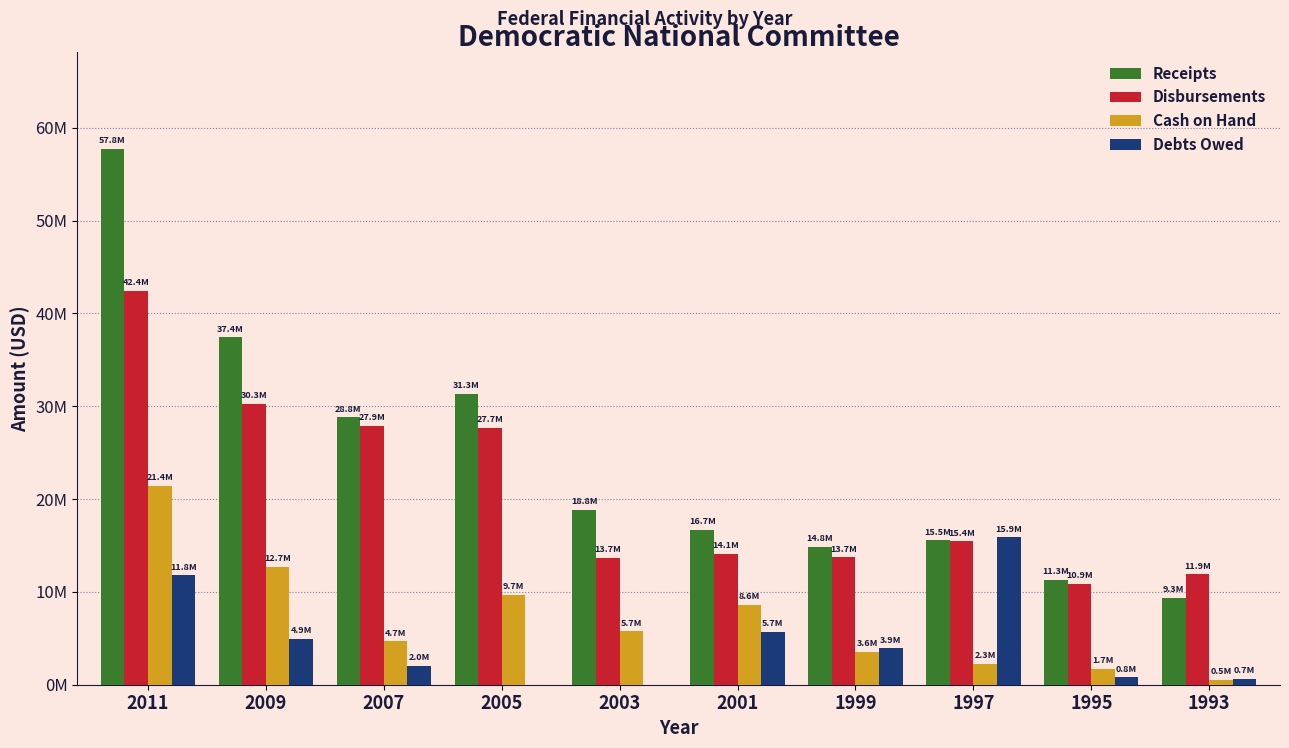

What are all the series names shown in the legend?

Receipts, Disbursements, Cash on Hand, Debts Owed